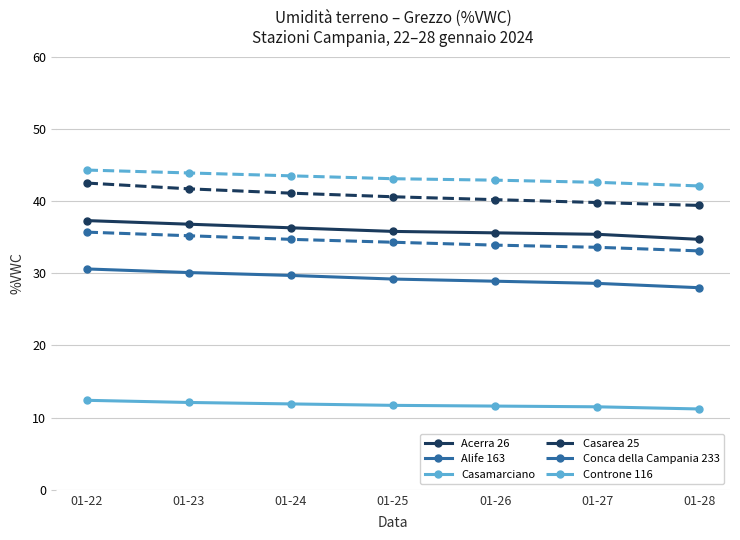

True or false: Alife 163 has a value of 28.6 at 01-27.

True